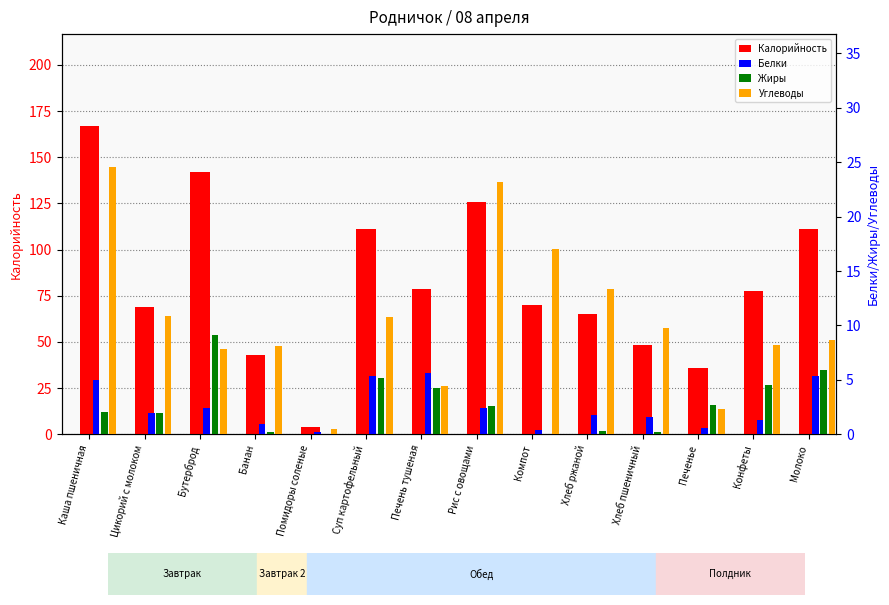

Which series has the largest total across all categories?

Калорийность